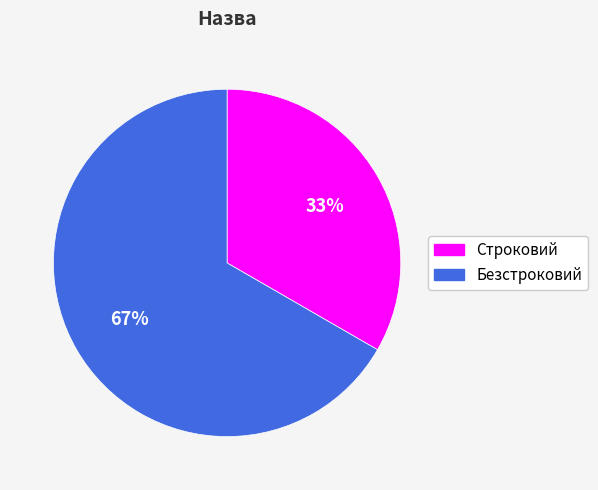

Count the number of slices in the pie.

2